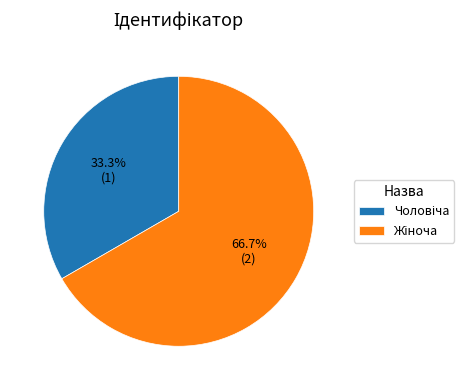

Is there any slice that represents more than half of the pie?

Yes